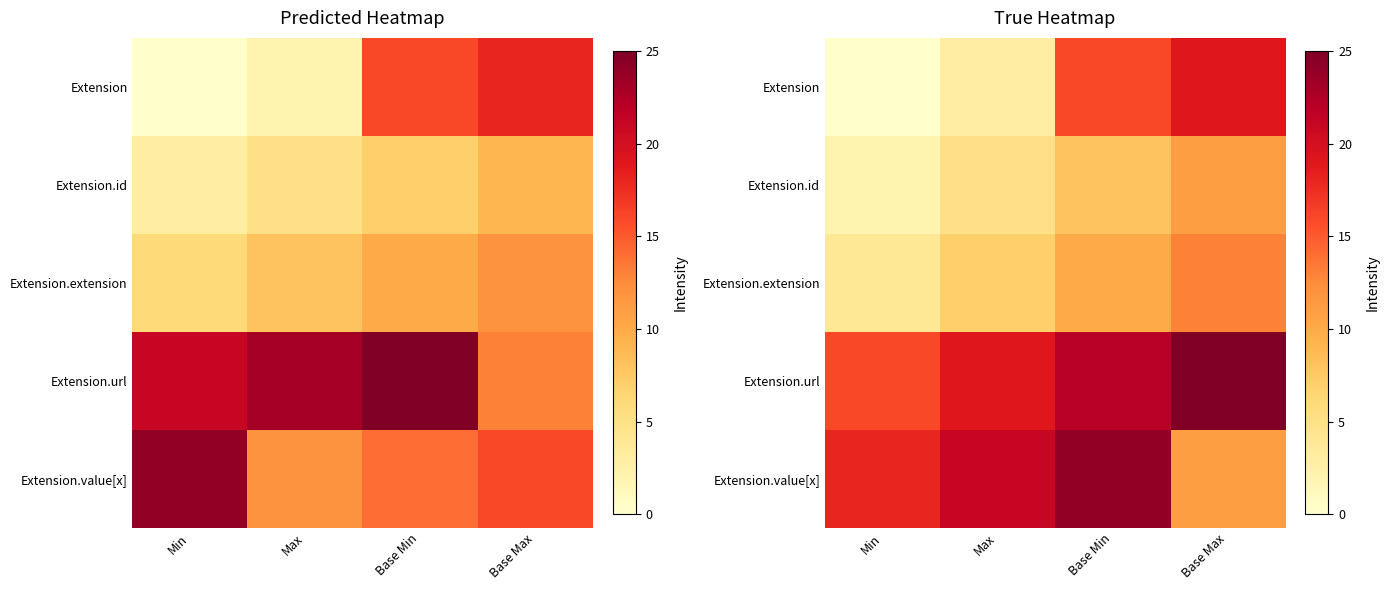

True or false: Extension has a value of 25.3 at Base Min.

False